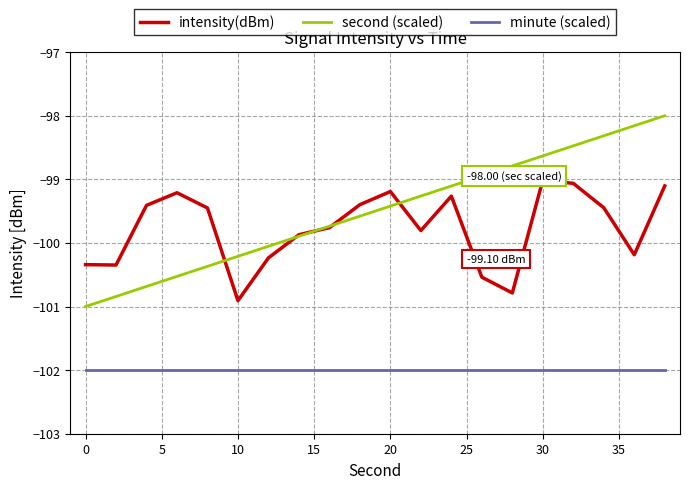

Which series has the widest spread of values?

second (scaled)